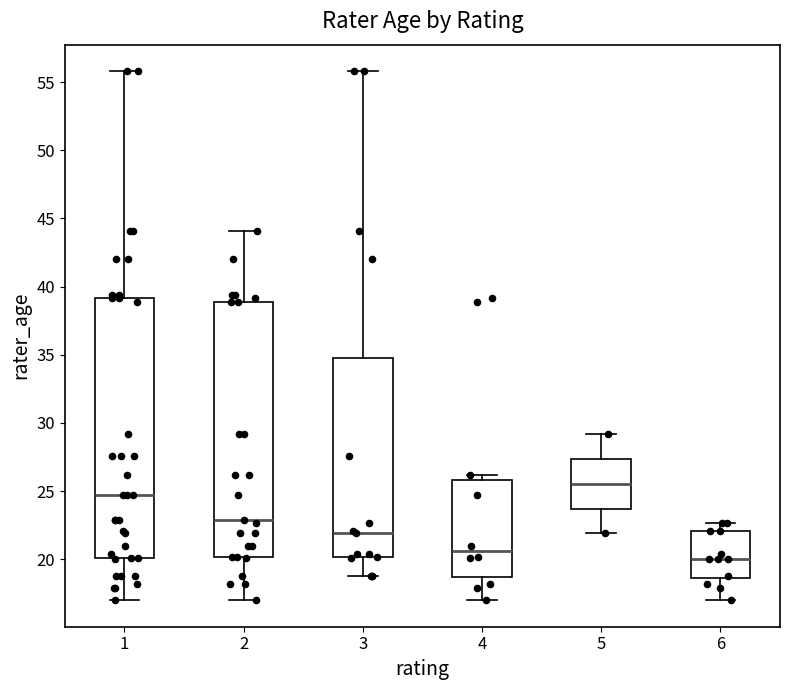

Which box's median line is the highest?

5